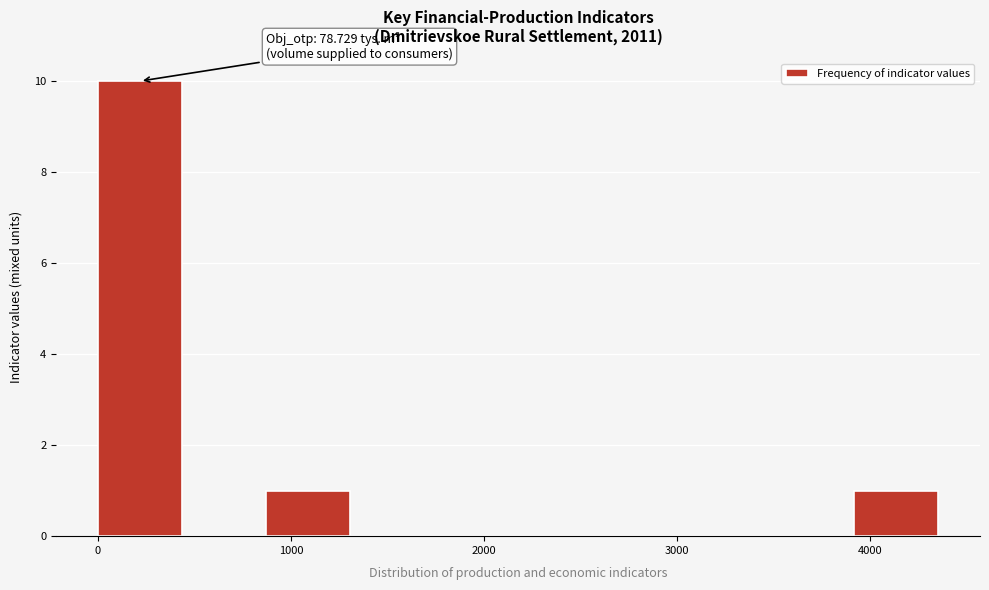

Which range on the x-axis has the tallest bar?

0 to 400